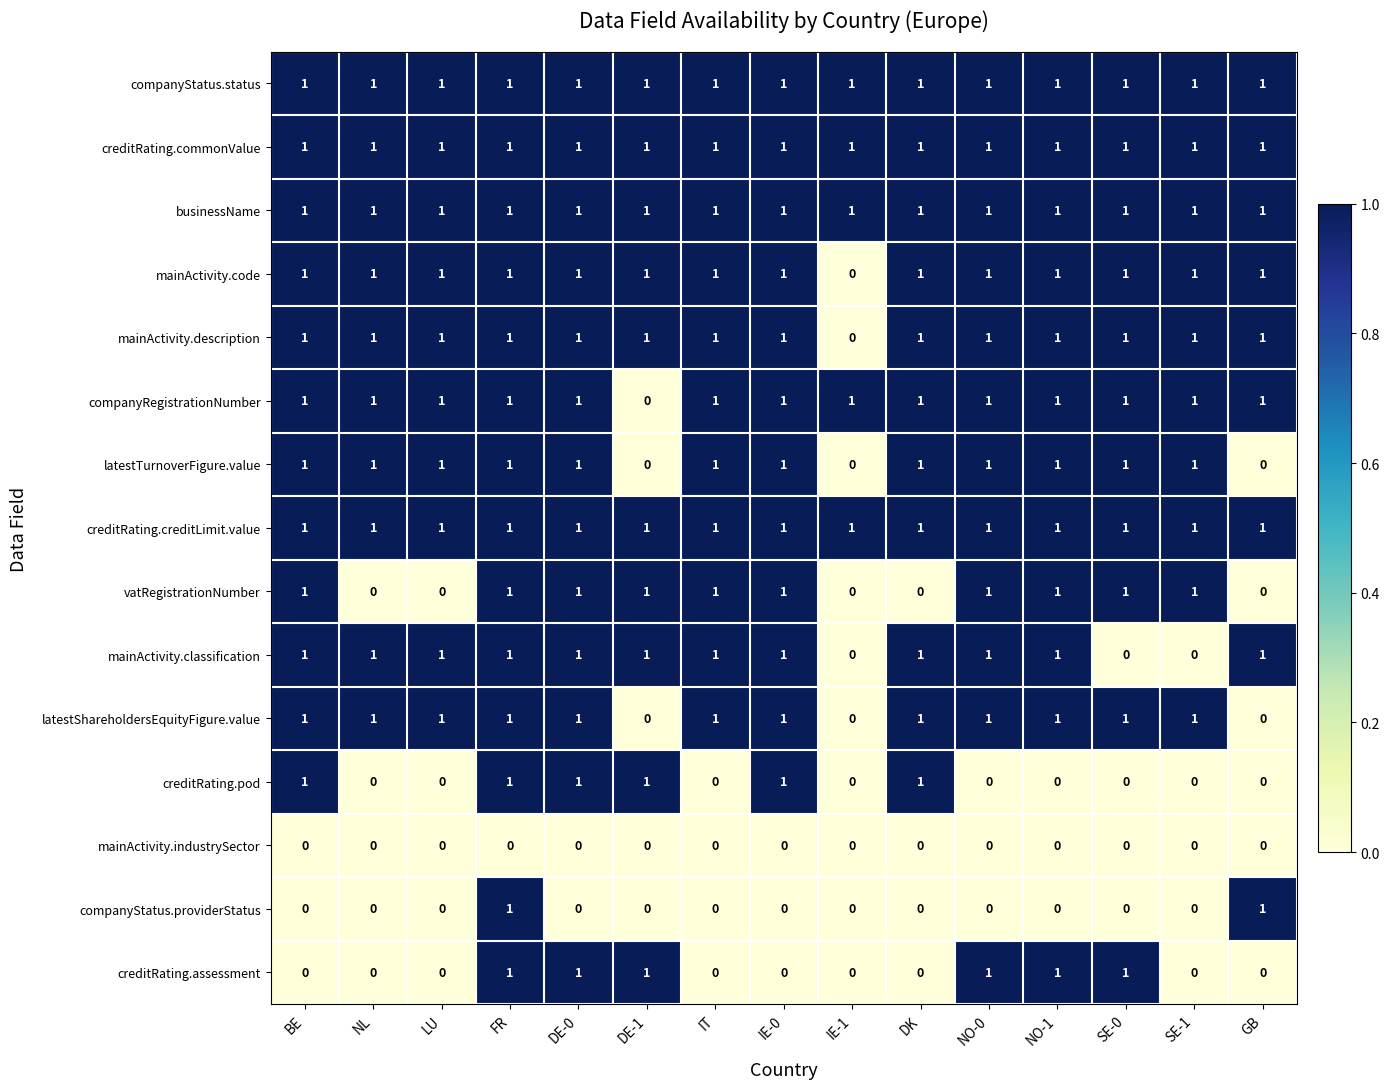

What is the total value across all series at NO-0?

12